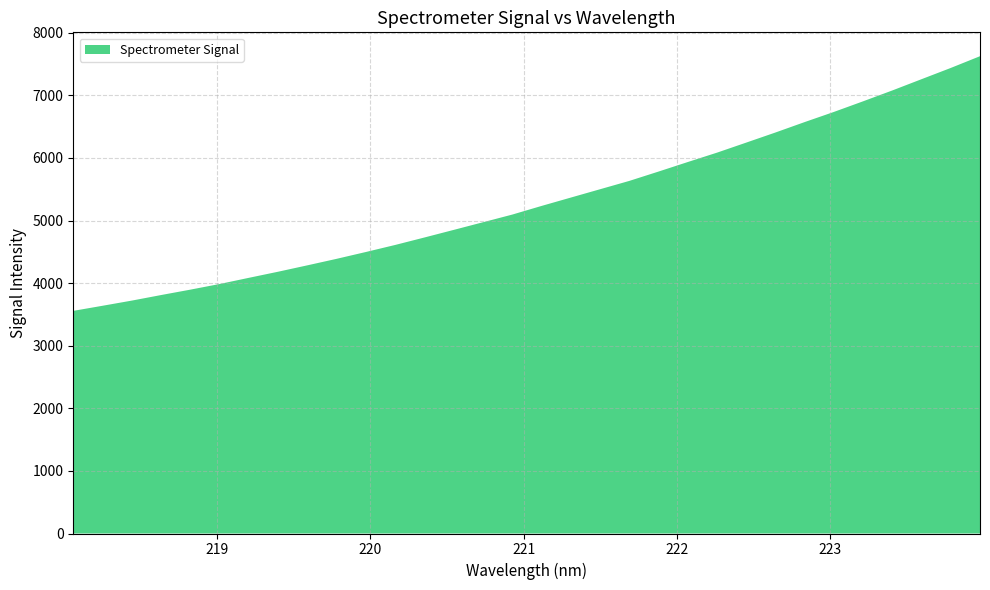

Reading left to right, list all the values displayed in this chart.

3556.8	3638.2	3720.8	3809.6	3895.9	3986.2	4085.0	4182.5	4284.5	4388.6	4497.8	4610.2	4729.4	4850.6	4972.8	5095.2	5233.2	5366.6	5499.8	5632.8	5782.2	5934.5	6084.3	6244.9	6406.4	6572.9	6735.0	6904.8	7078.2	7258.1	7437.6	7625.2